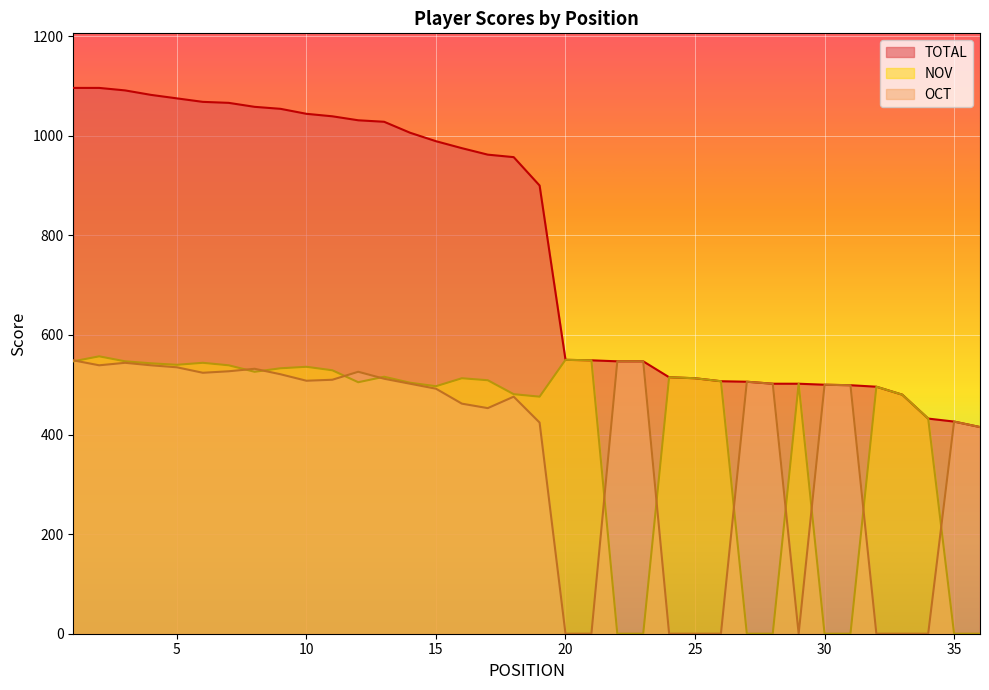

What is the difference between the NOV values at 26 and 29?

5